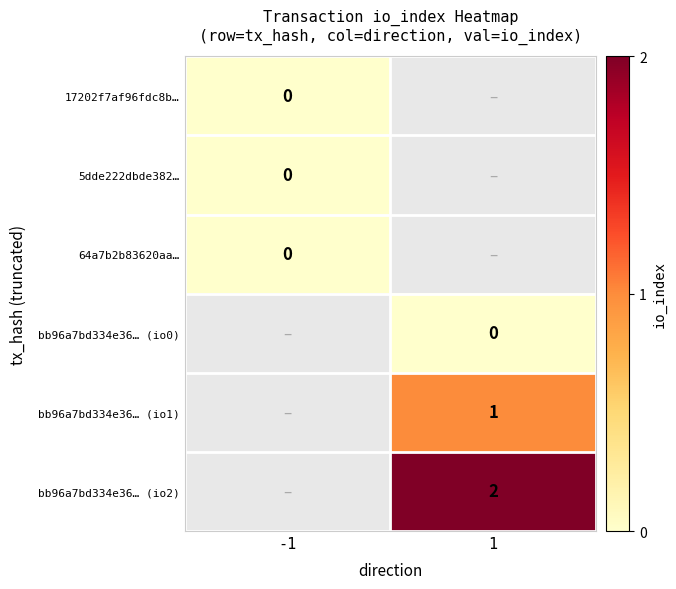

Which series has the largest range (max minus min)?

17202f7af96fdc8b…